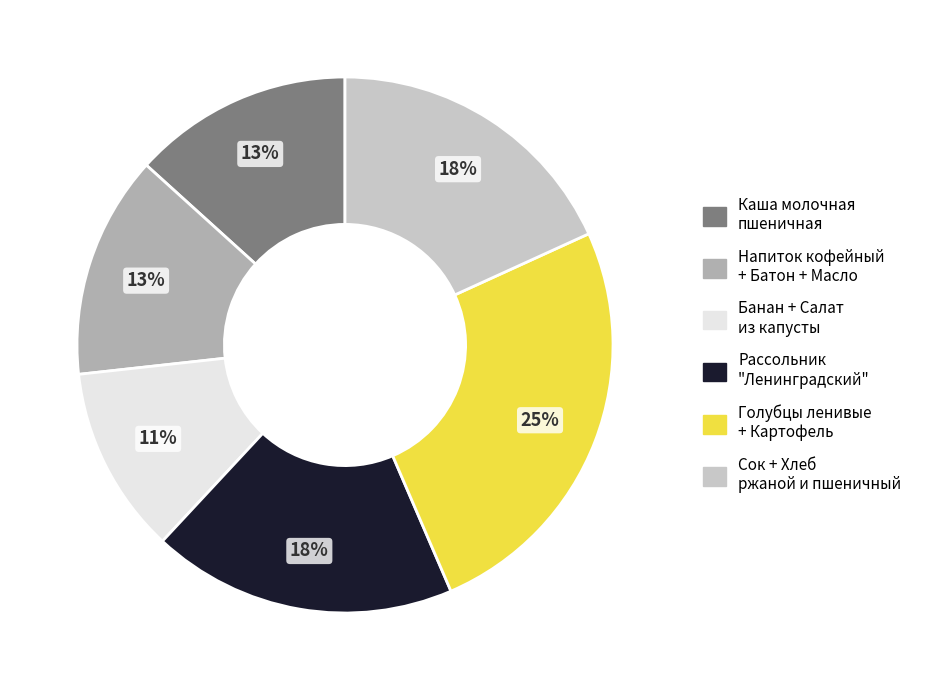

Does any single category account for the majority?

No